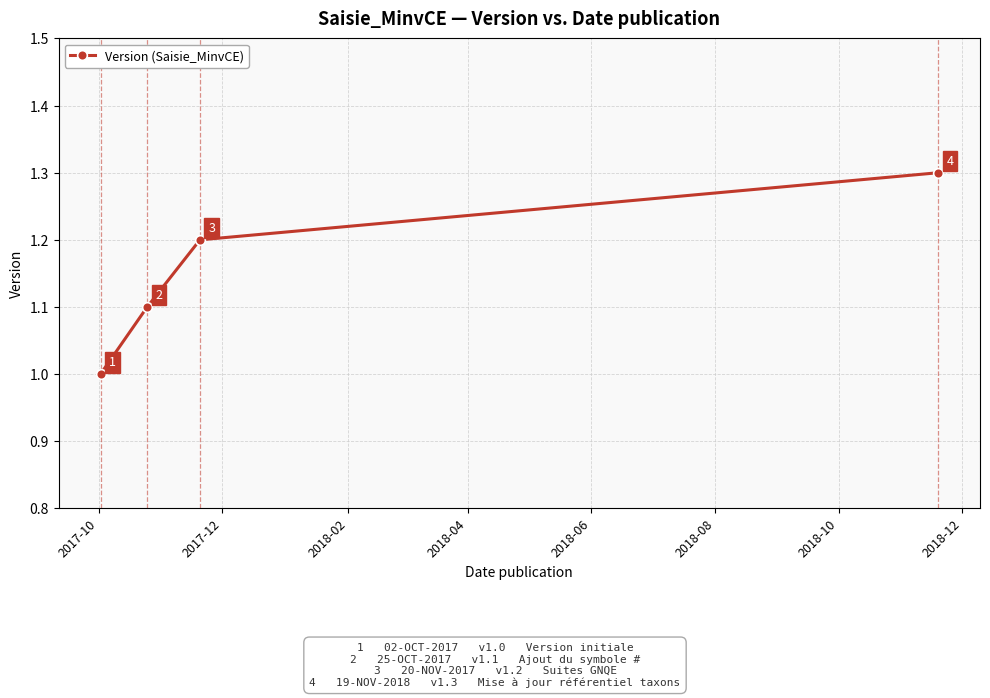

What is the minimum value shown in the chart?

1.0